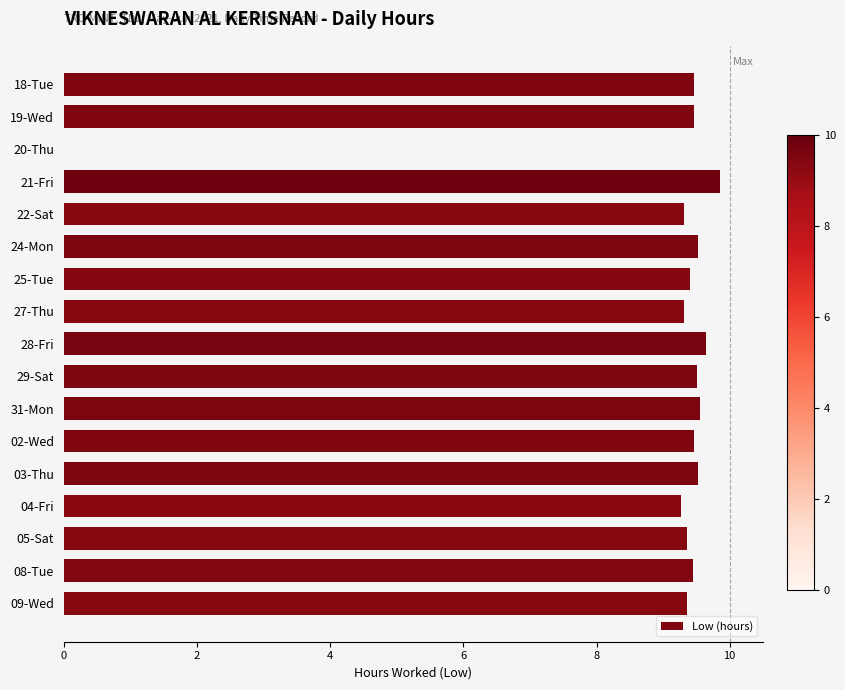

What is the average value?

8.9